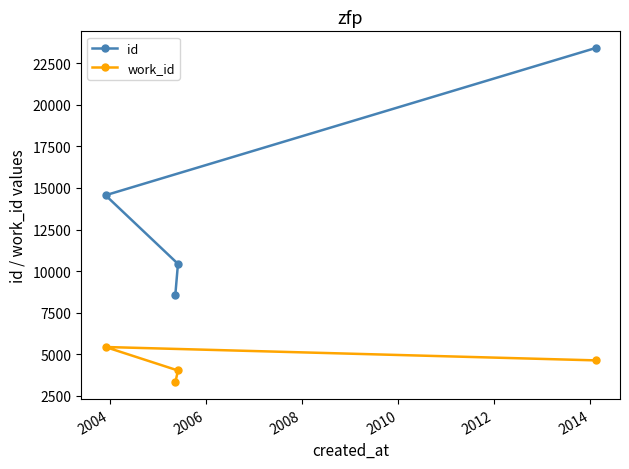

What is the greatest value displayed?

23400